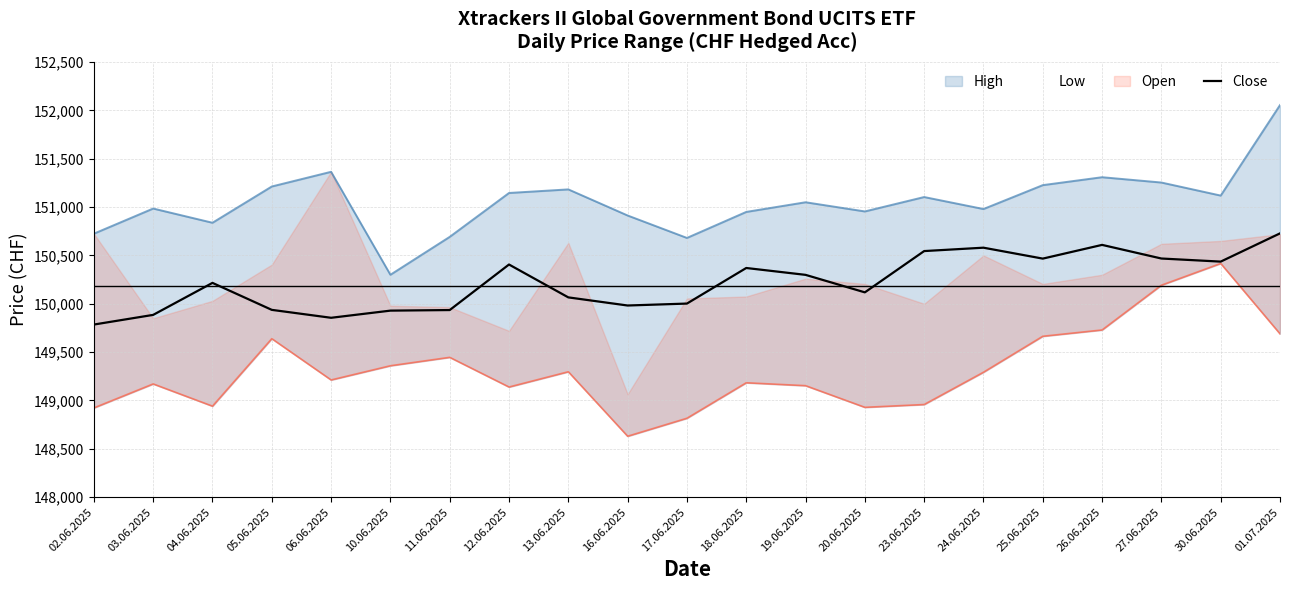

The Close series shows 149982 at 16.06.2025. True or false?

True